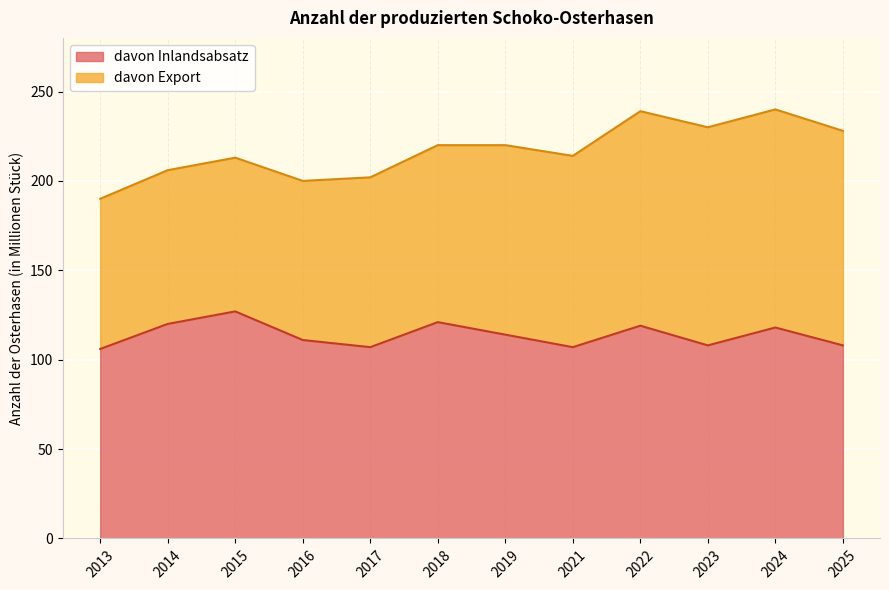

True or false: there are more than 0 points higher than both neighbors.

True